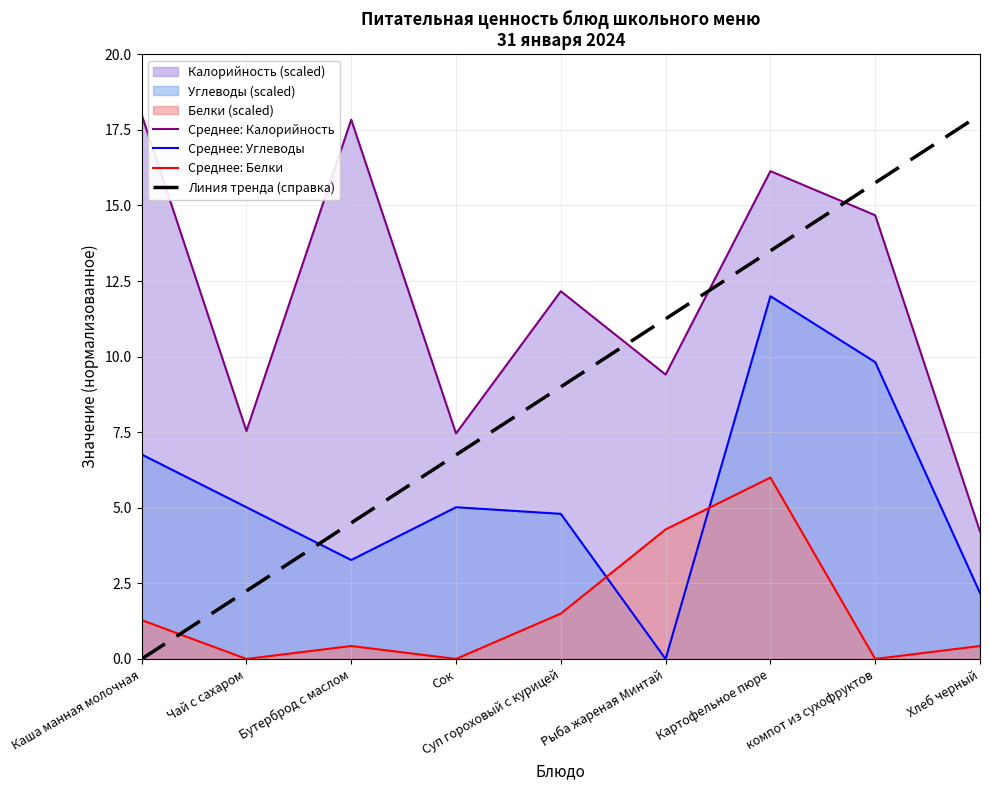

Reading left to right, extract all data points from this chart.

Среднее: Калорийность: 18.0	7.5	17.8	7.5	12.2	9.4	16.1	14.7	4.2
Среднее: Углеводы: 6.8	5.0	3.3	5.0	4.8	0.0	12.0	9.8	2.2
Среднее: Белки: 1.3	0.0	0.4	0.0	1.5	4.3	6.0	0.0	0.4
Линия тренда (справка): 0.0	2.2	4.5	6.8	9.0	11.2	13.5	15.8	18.0